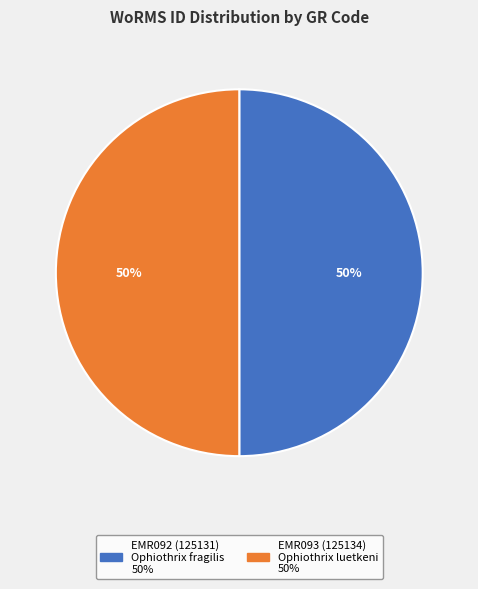

To the nearest percent, what is the average slice percentage?

50%